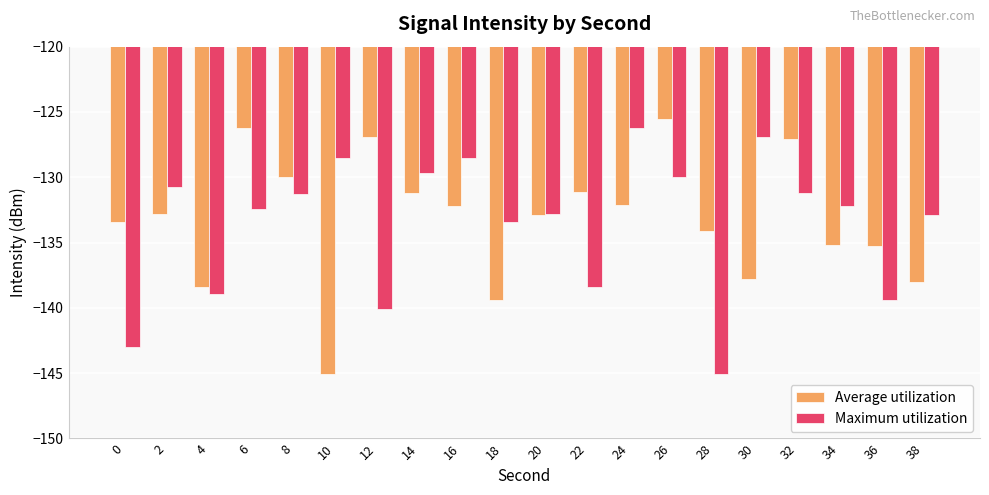

What is the value of the Maximum utilization bar at the 3rd from the left?

-139.0